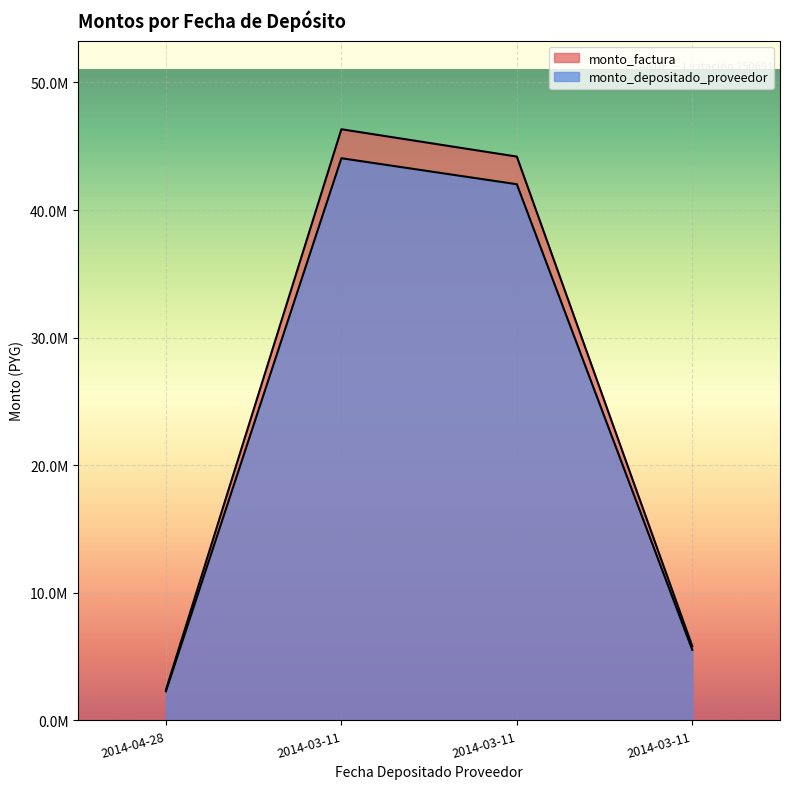

The monto_depositado_proveedor series shows 5532337 at 2014-03-11. True or false?

True